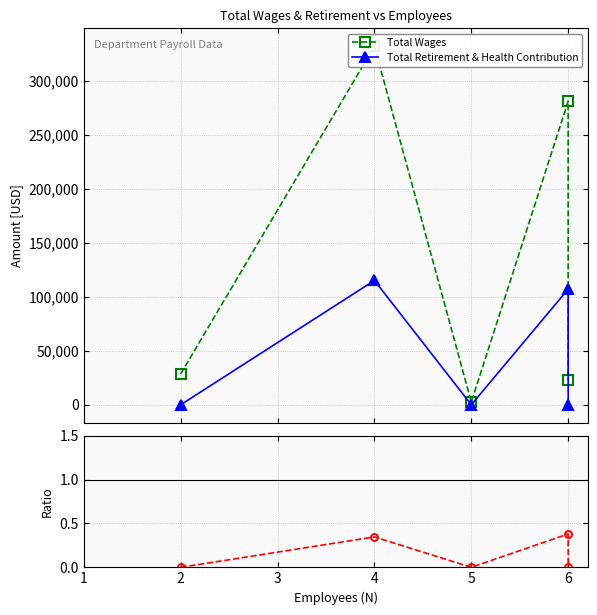

Which series changed the most between 5 and 6?

Total Wages